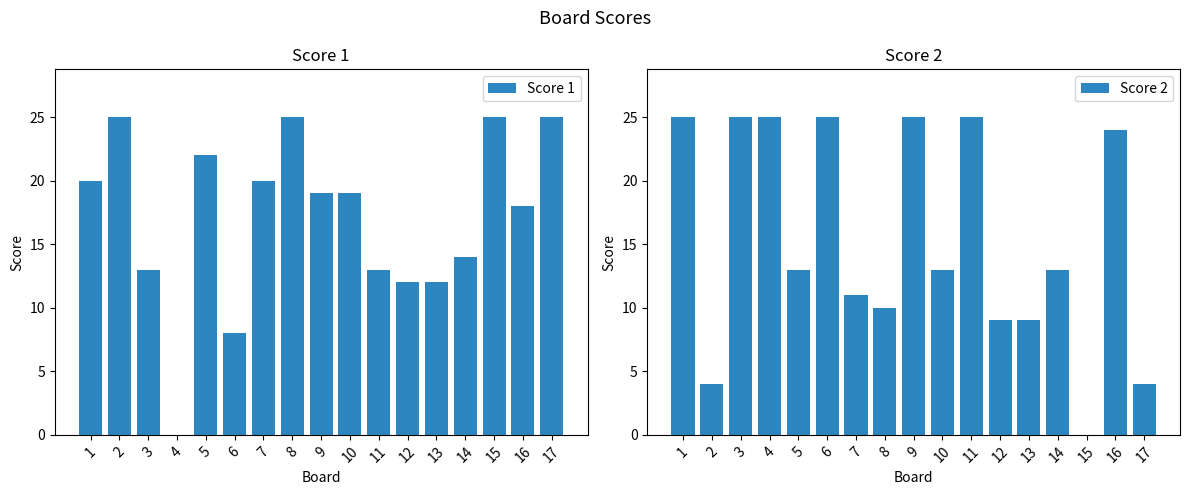

Rank the series by their average value, from highest to lowest.

Score 1, Score 2